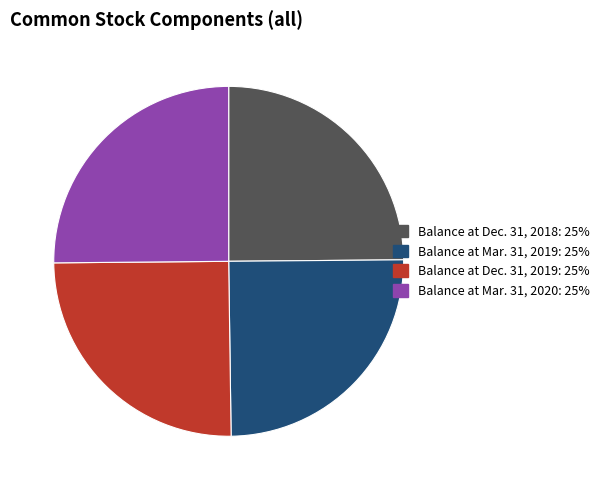

How many segments does this pie chart have?

4